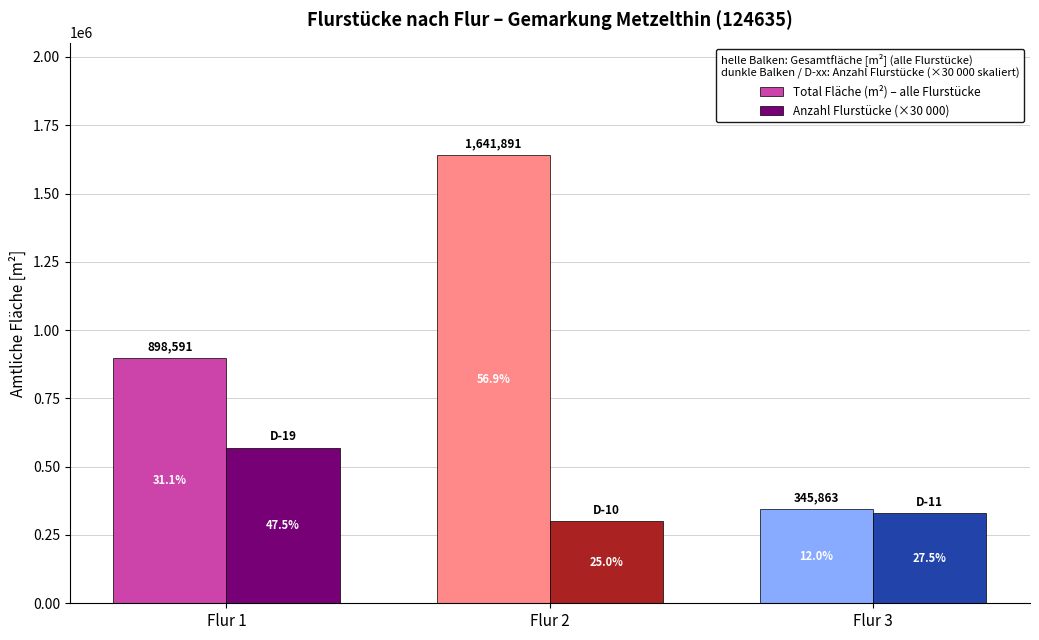

Which series has the largest total across all categories?

Total Fläche (m²) – alle Flurstücke